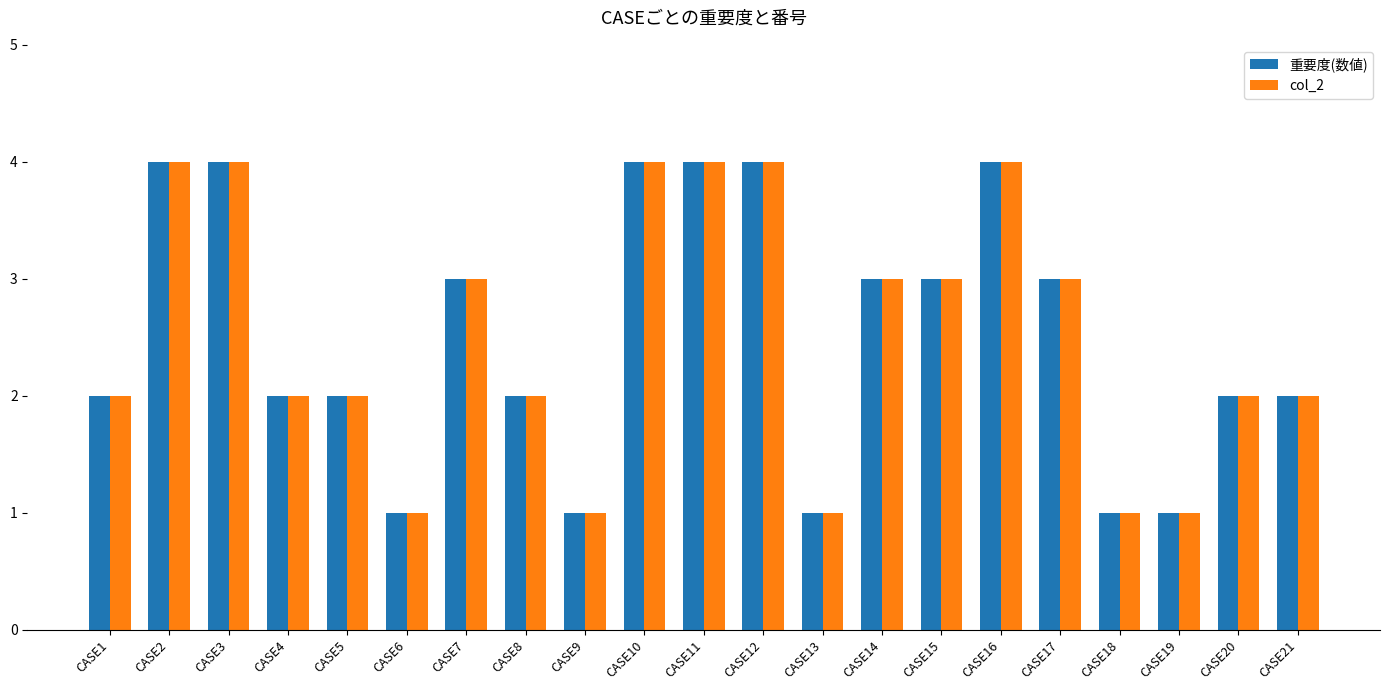

Is it true that col_2 equals 1 at CASE9?

True